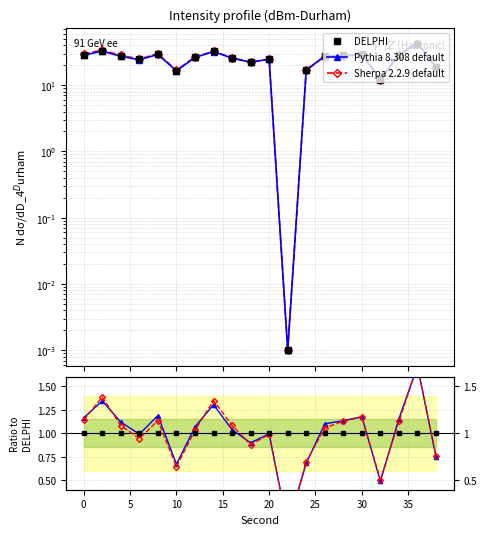

After their last crossing, which series has the higher values: Pythia 8.308 default or DELPHI?

DELPHI